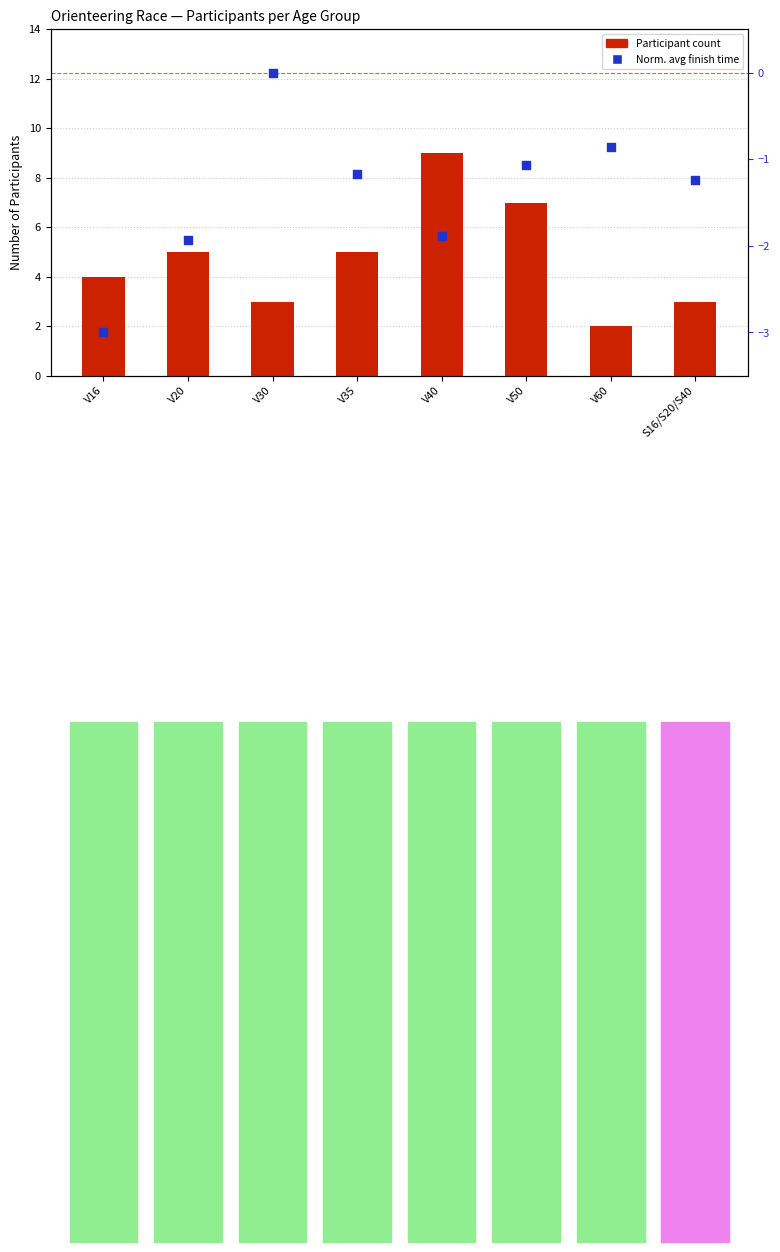

Which series reaches the maximum Y coordinate?

Participant count